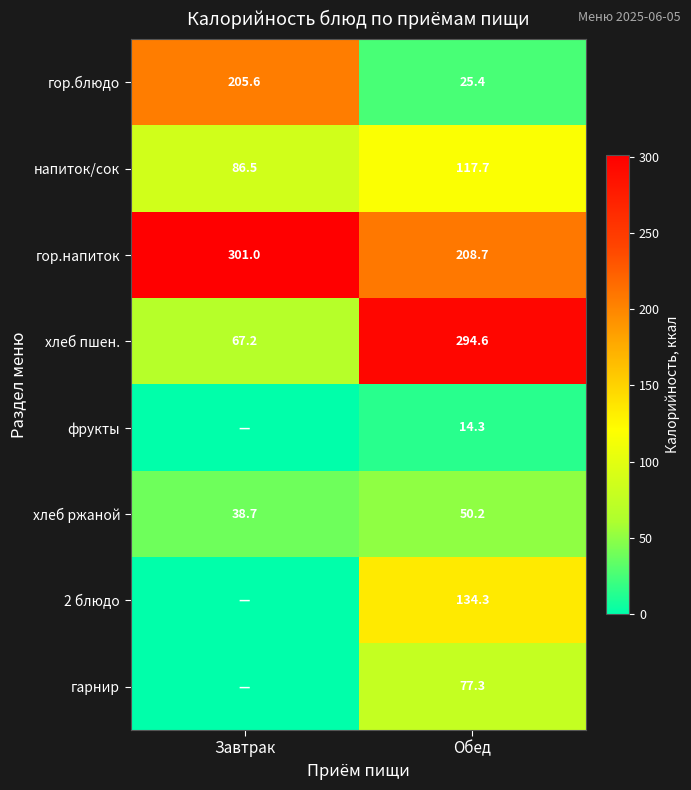

At which category is the sum across all series the highest?

Обед